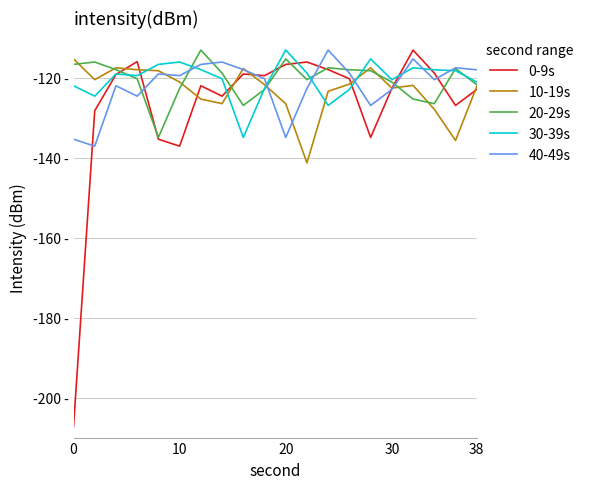

True or false: 0-9s has more than 0 points higher than both neighbors.

True